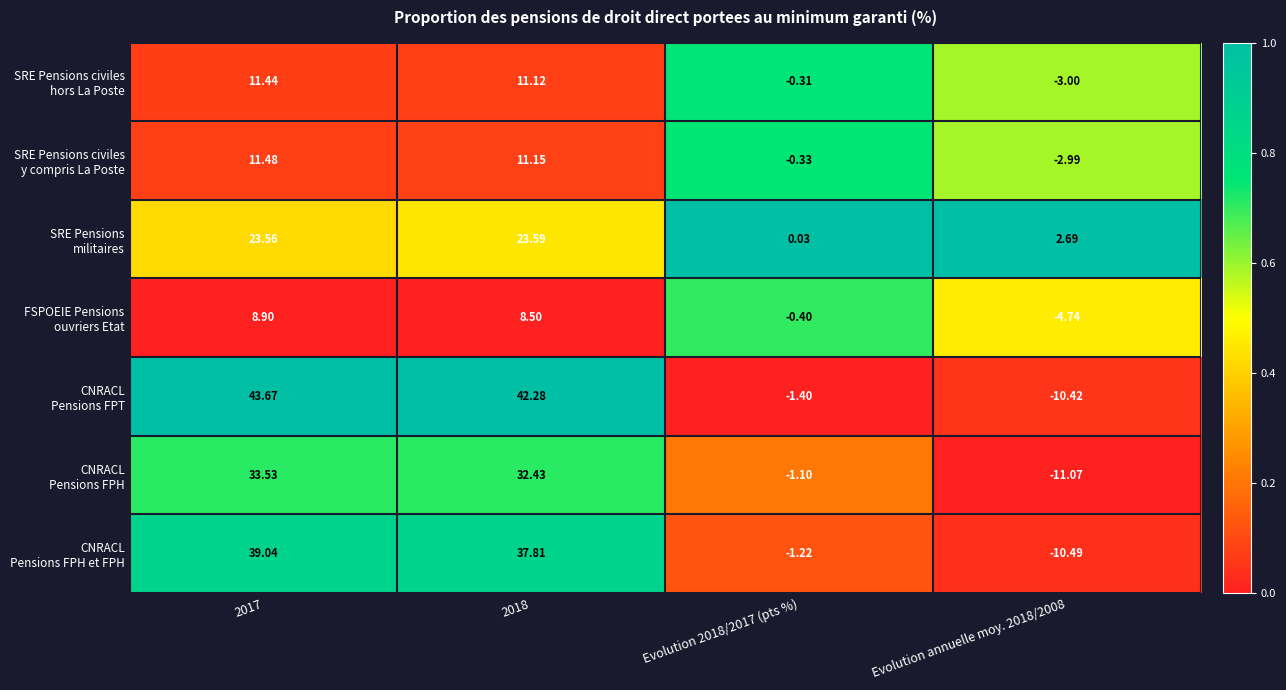

How many data points does each series have?

4